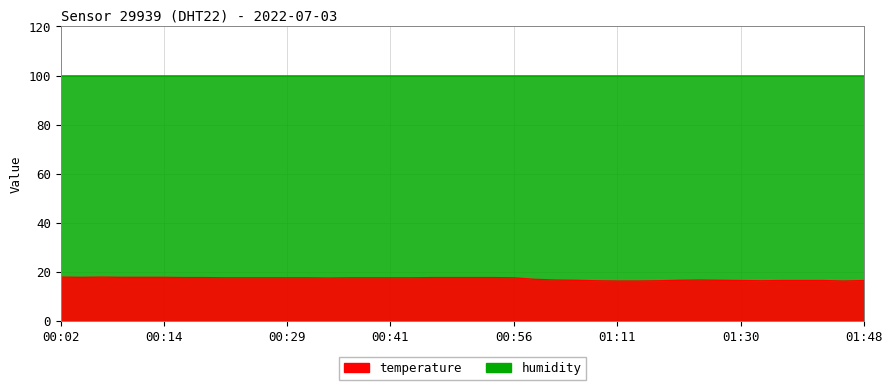

Rank the categories by value from lowest to highest.

01:11, 01:14, 01:45, 01:09, 01:17, 01:35, 01:30, 01:38, 01:40, 01:43, 01:48, 01:06, 01:19, 01:25, 01:01, 01:22, 00:58, 00:34, 00:21, 00:24, 00:26, 00:29, 00:31, 00:36, 00:39, 00:41, 00:44, 00:56, 00:16, 00:19, 00:46, 00:48, 00:51, 00:53, 00:04, 00:09, 00:11, 00:14, 00:02, 00:07